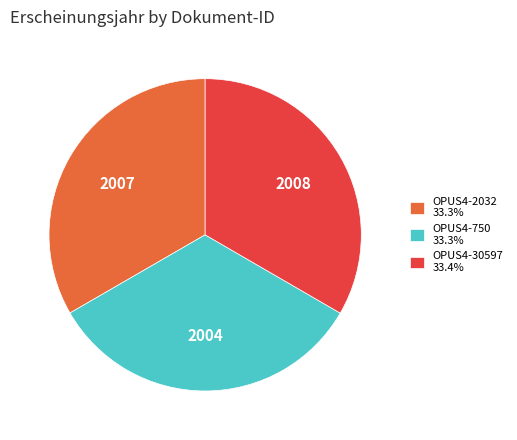

How many segments does this pie chart have?

3